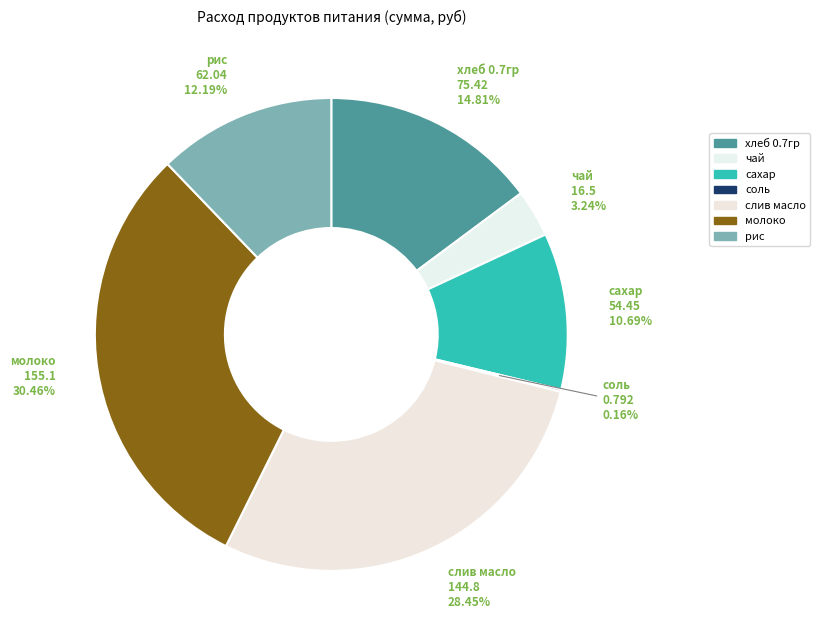

What portion of the pie excludes чай?

96.8%